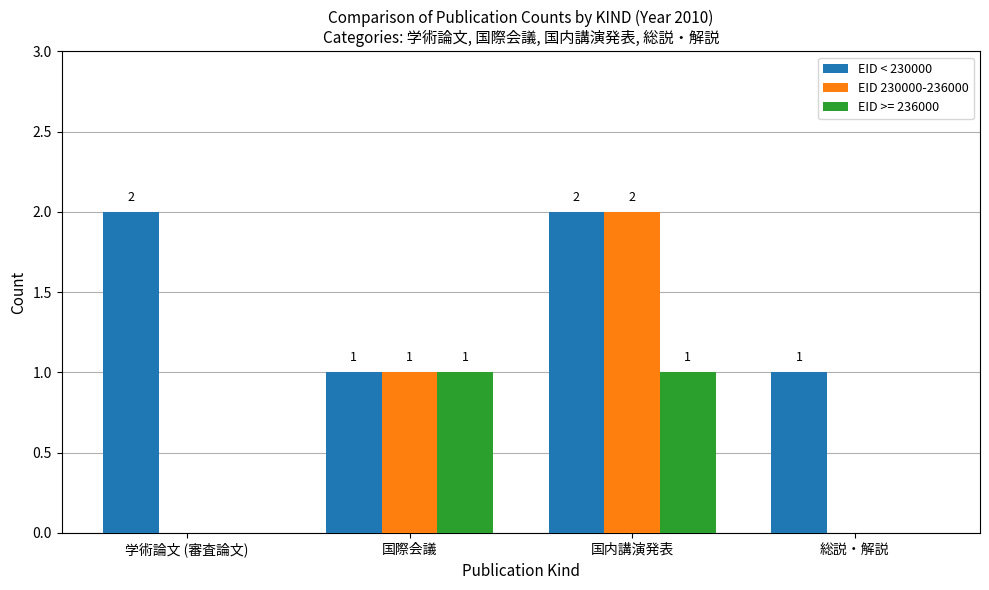

How many data points does each series have?

4